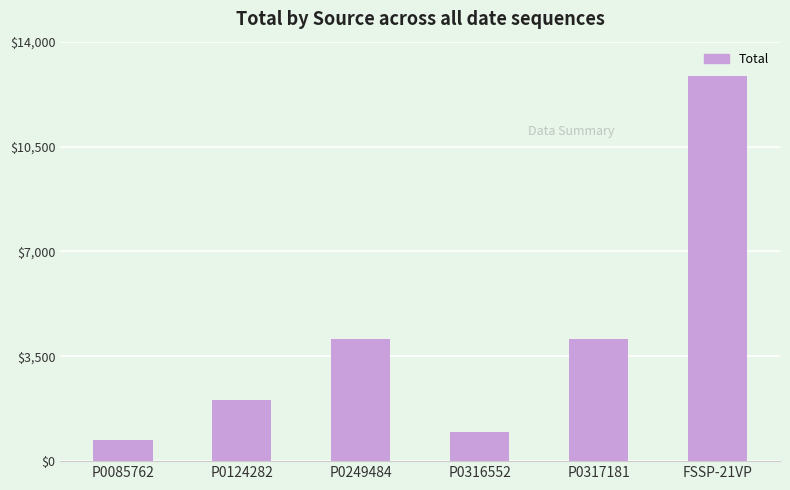

What is the difference between the values at P0124282 and P0317181?

2036.6